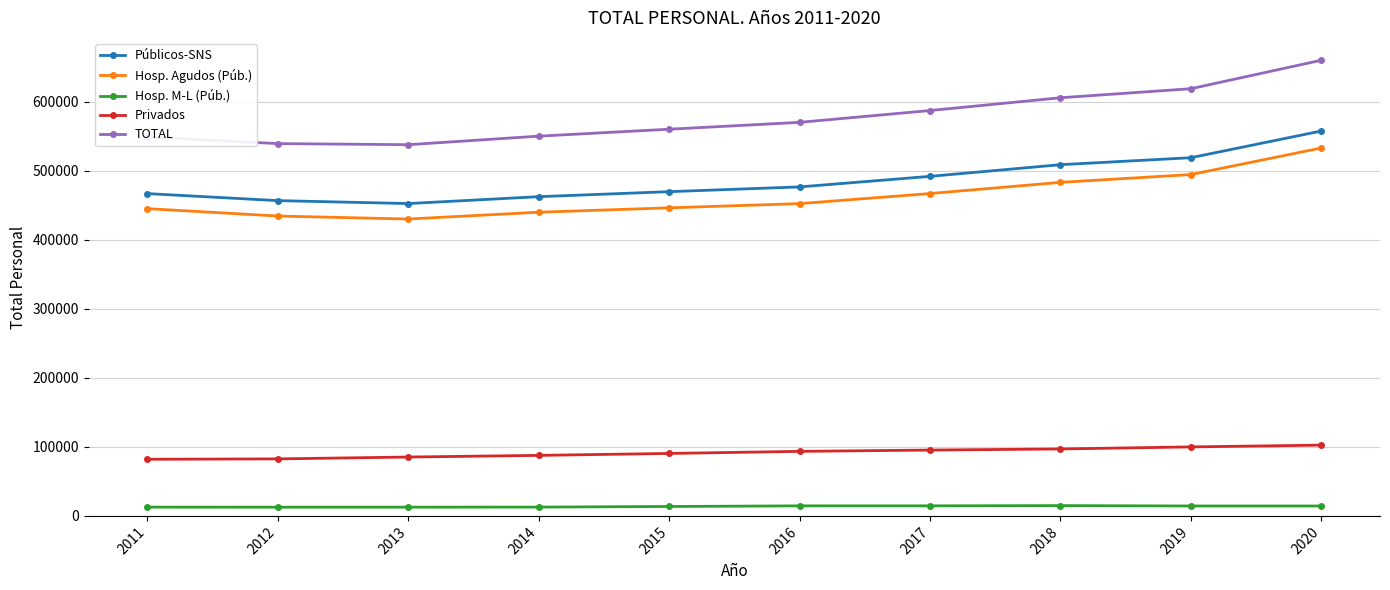

How many lines are shown in the chart?

5